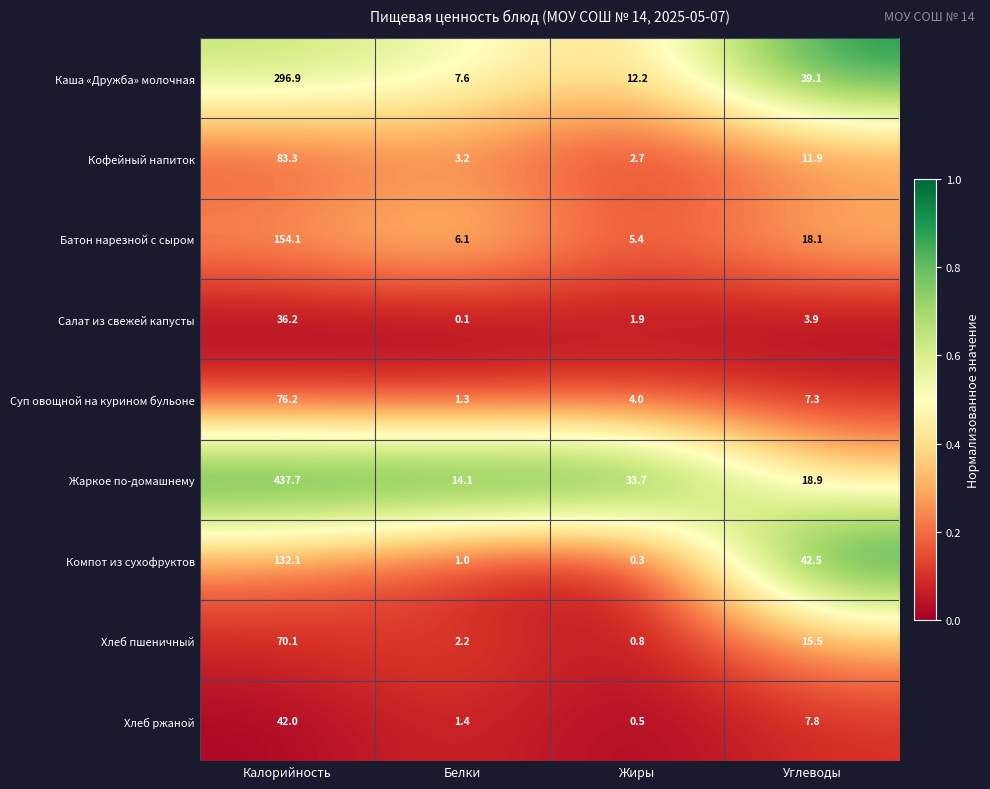

At which category is the sum across all series the highest?

Калорийность